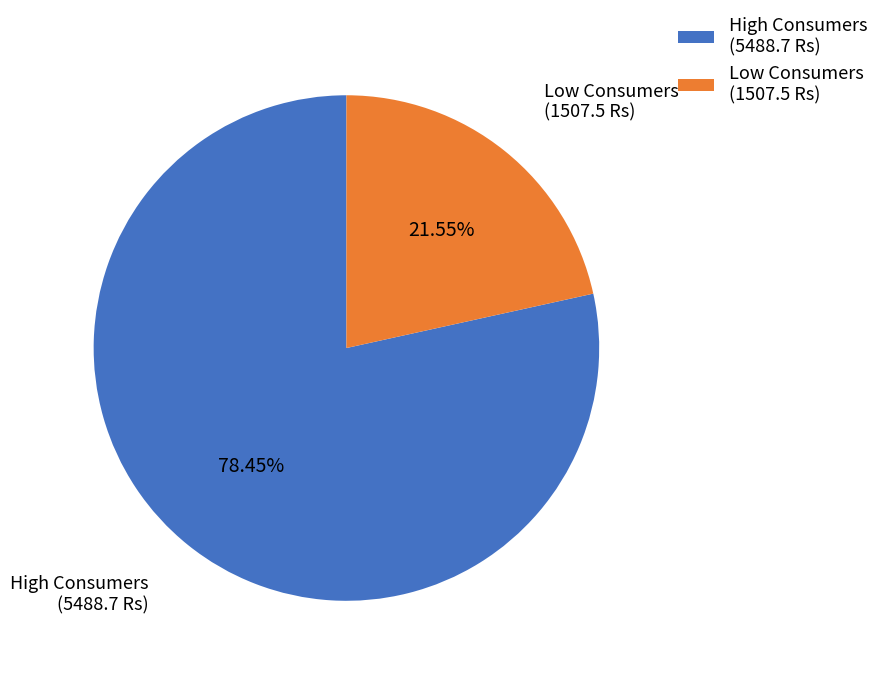

Combined, do High Consumers (5488.7 Rs) and Low Consumers (1507.5 Rs) account for over 50%?

Yes